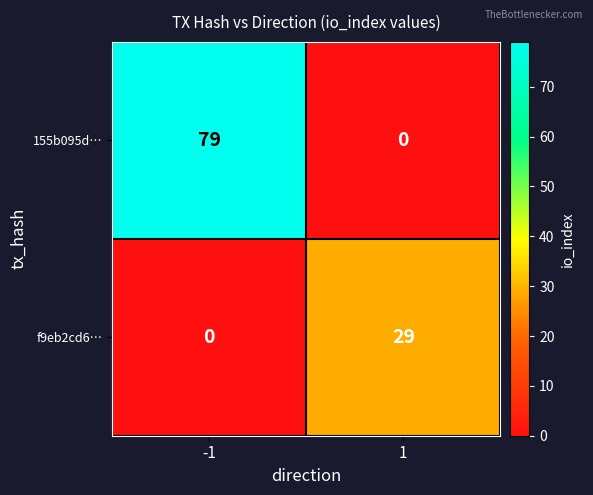

Reading left to right, transcribe all the data shown in this chart.

155b095d…: 79	0
f9eb2cd6…: 0	29